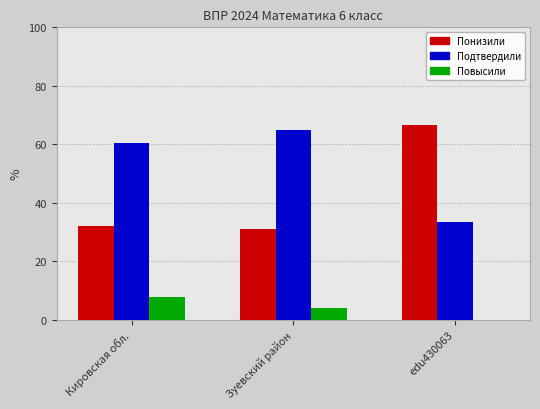

Count the number of categories in the chart.

3